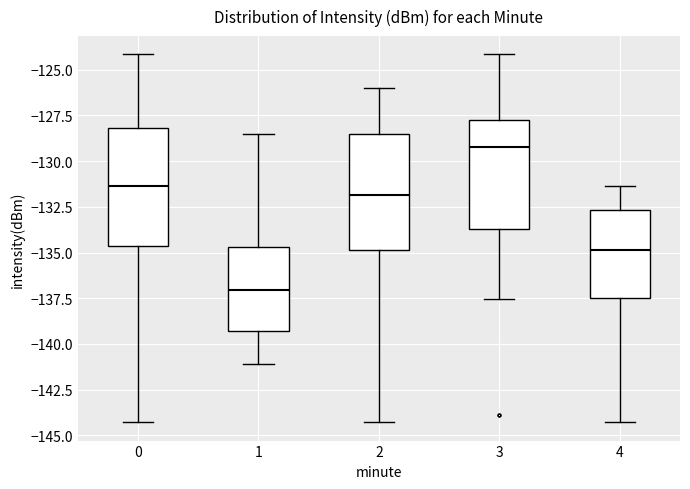

Where does the median line of the box at x = 4 sit on the y-axis? The values are not printed on the chart, so give them approximately, as read against the axis.

-135.0